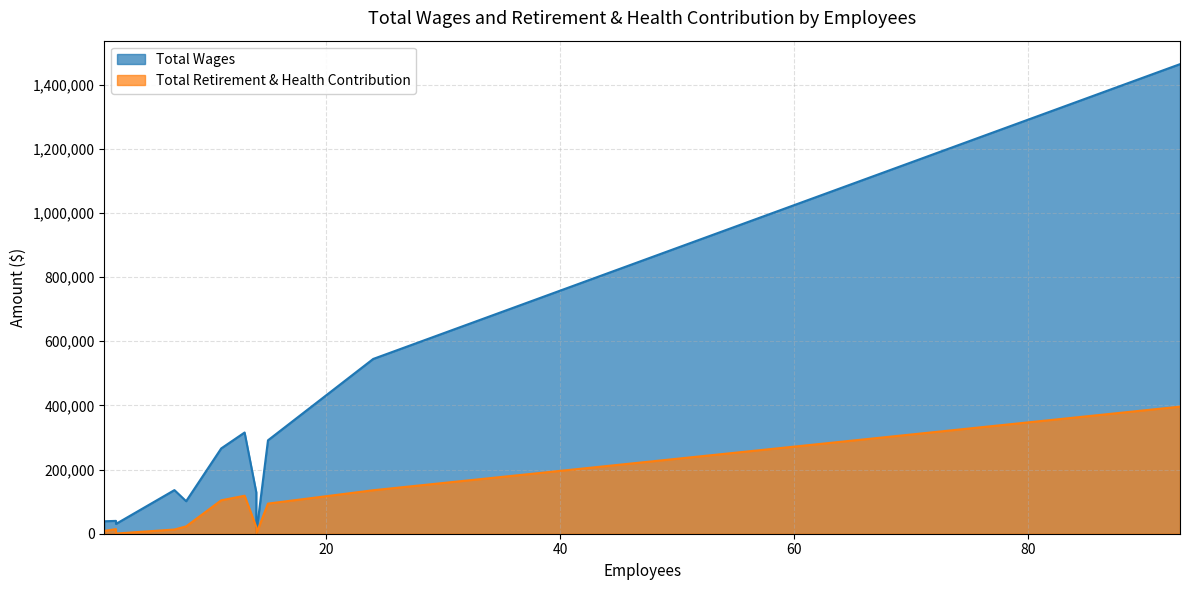

Which series has the largest total across all categories?

Total Wages